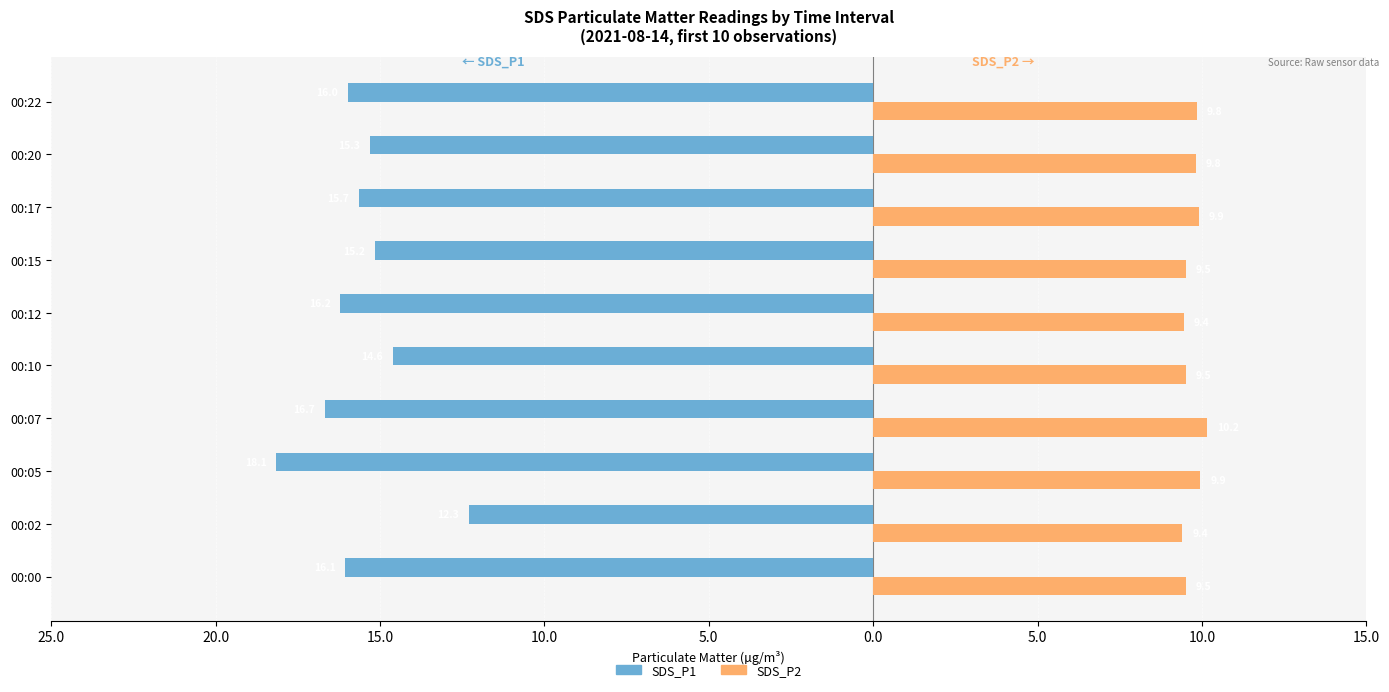

What are all the series names shown in the legend?

SDS_P1, SDS_P2